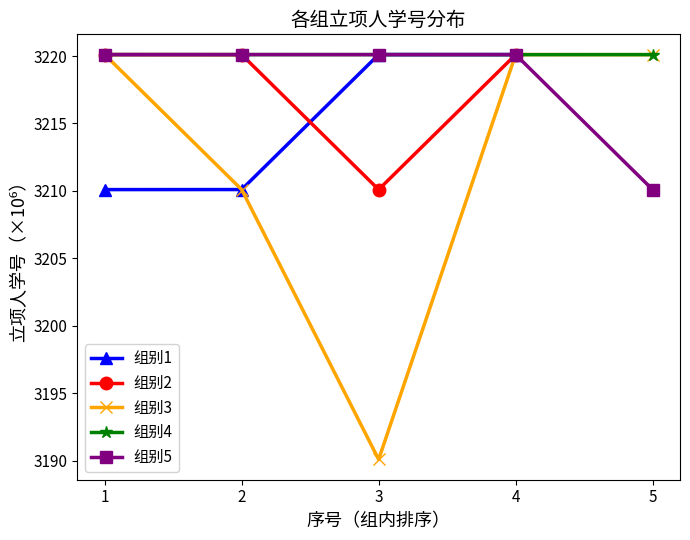

What is the value of the 组别4 point at the 5th from the left?

3220.1